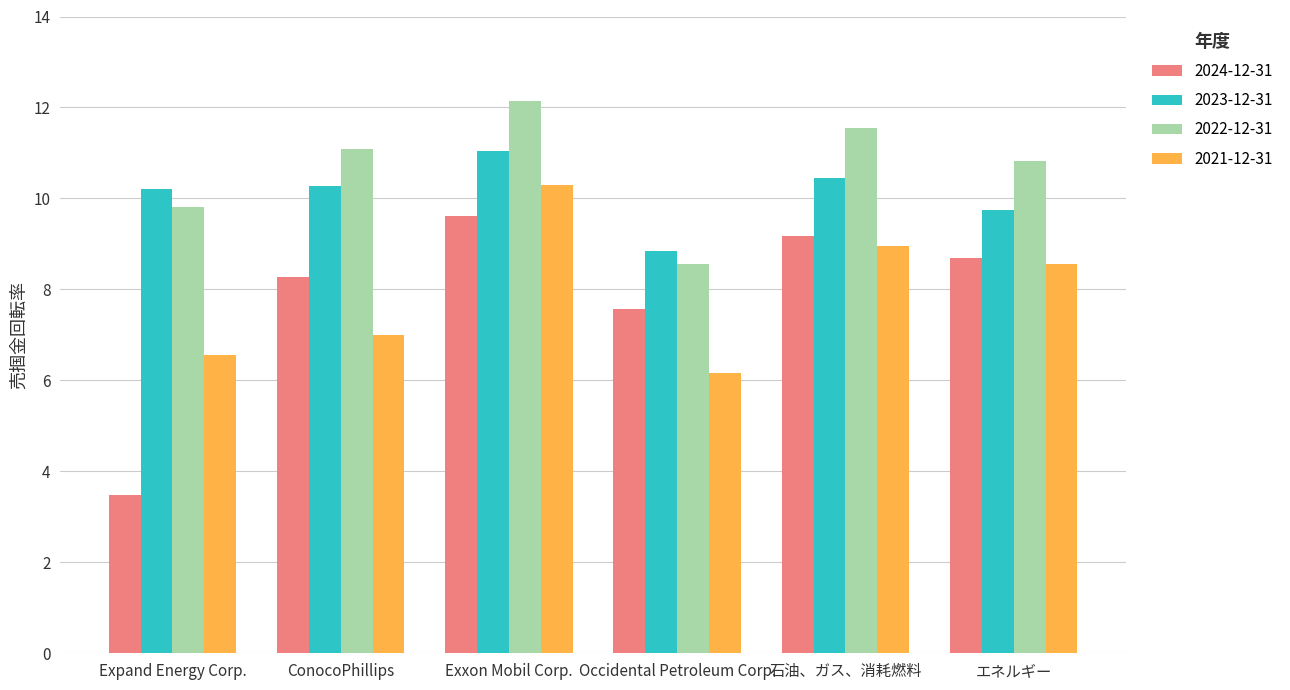

Does the chart contain stacked bars?

No